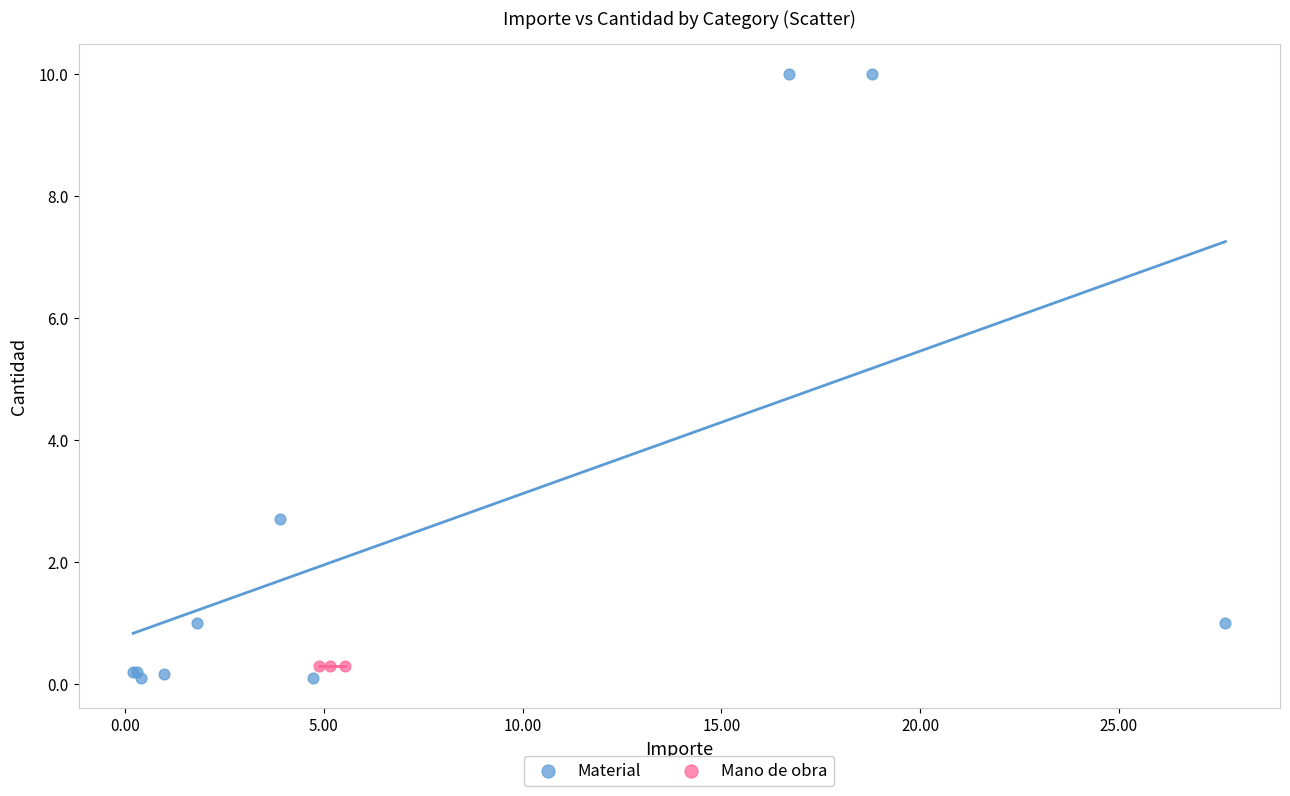

Which series reaches the maximum Y coordinate?

Material